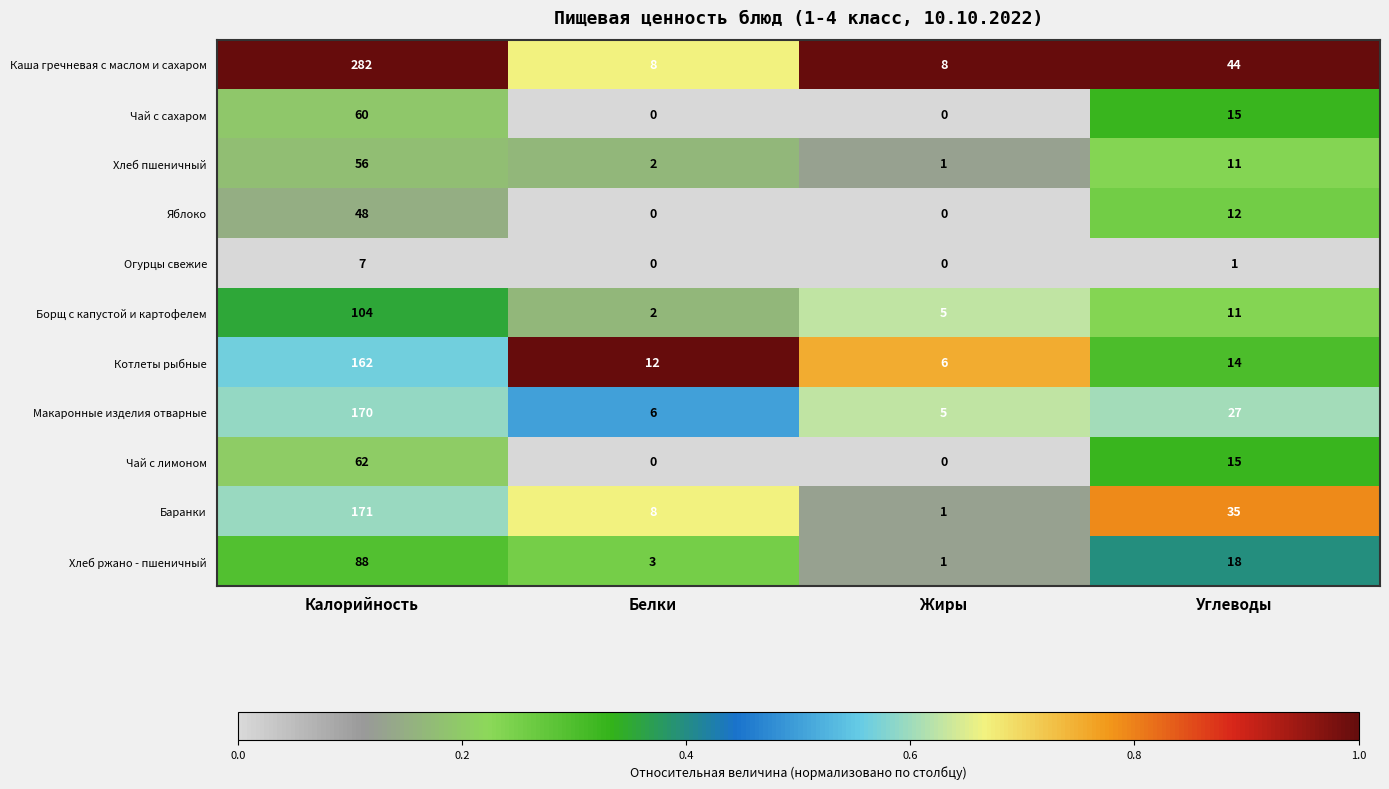

Which series has the largest range (max minus min)?

Каша гречневая с маслом и сахаром